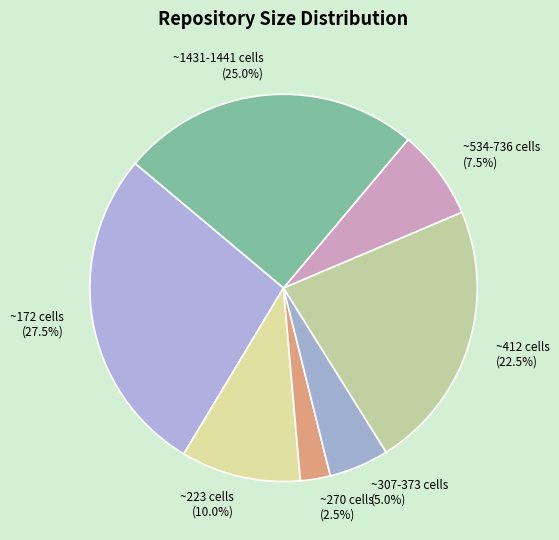

To the nearest percent, what is the difference between the largest and smallest slice percentages?

25%